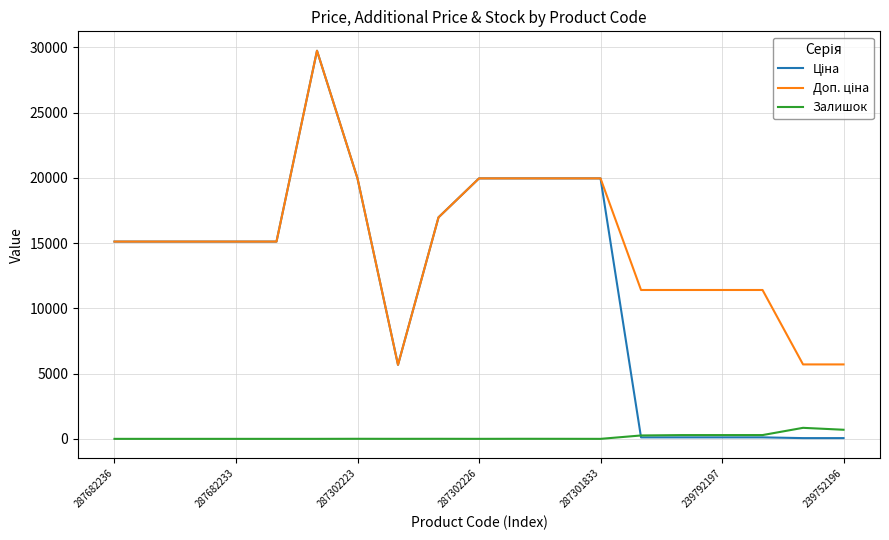

How many series are shown in this chart?

3